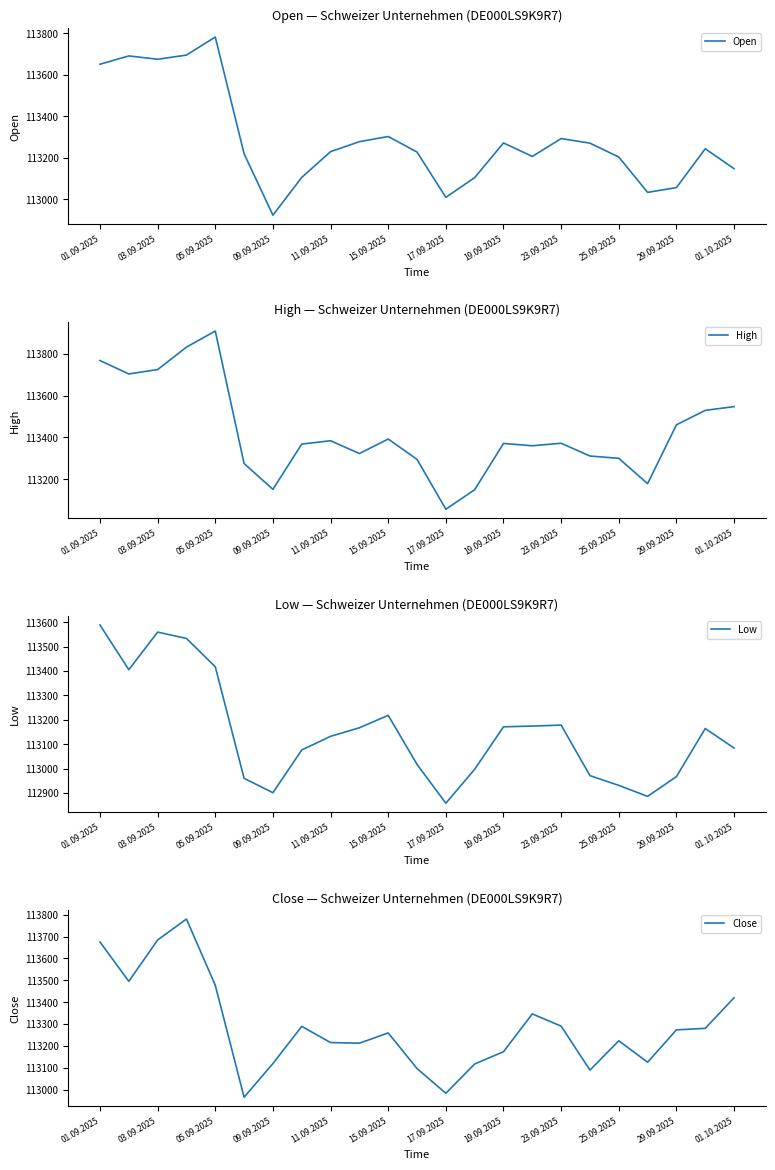

The value of Close at 19.09.2025 is 165719. True or false?

False